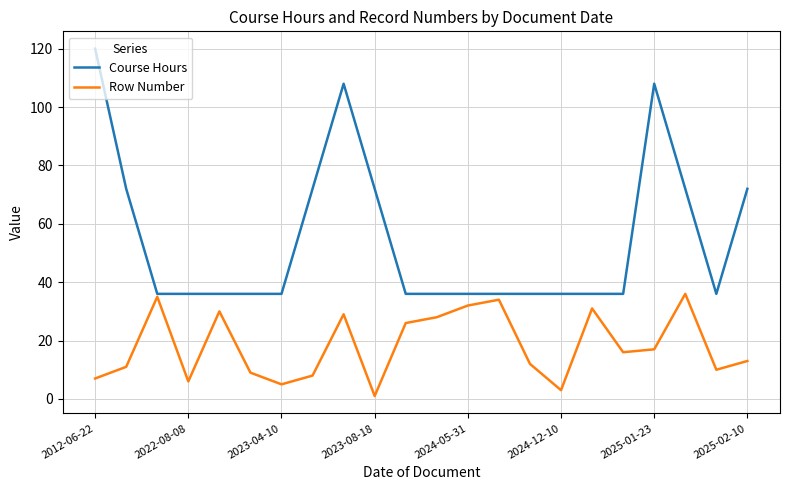

How many categories are shown in the chart?

22